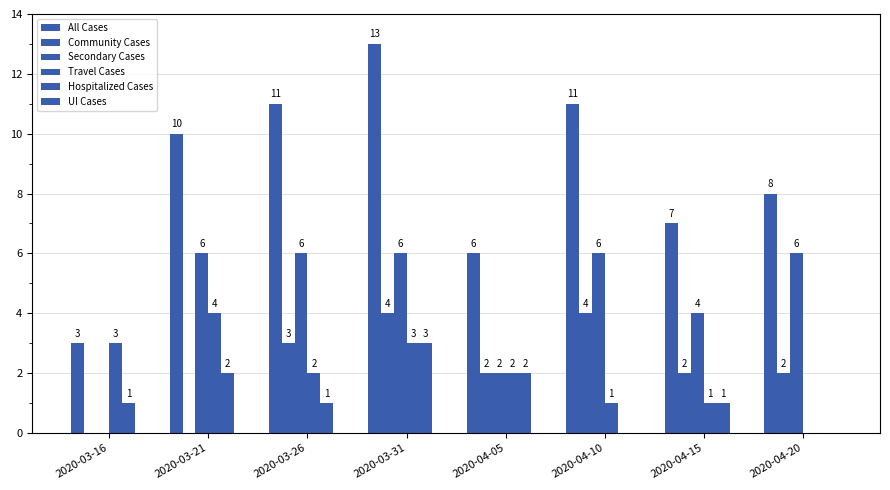

Is it true that Hospitalized Cases equals 2 at 2020-03-21?

True